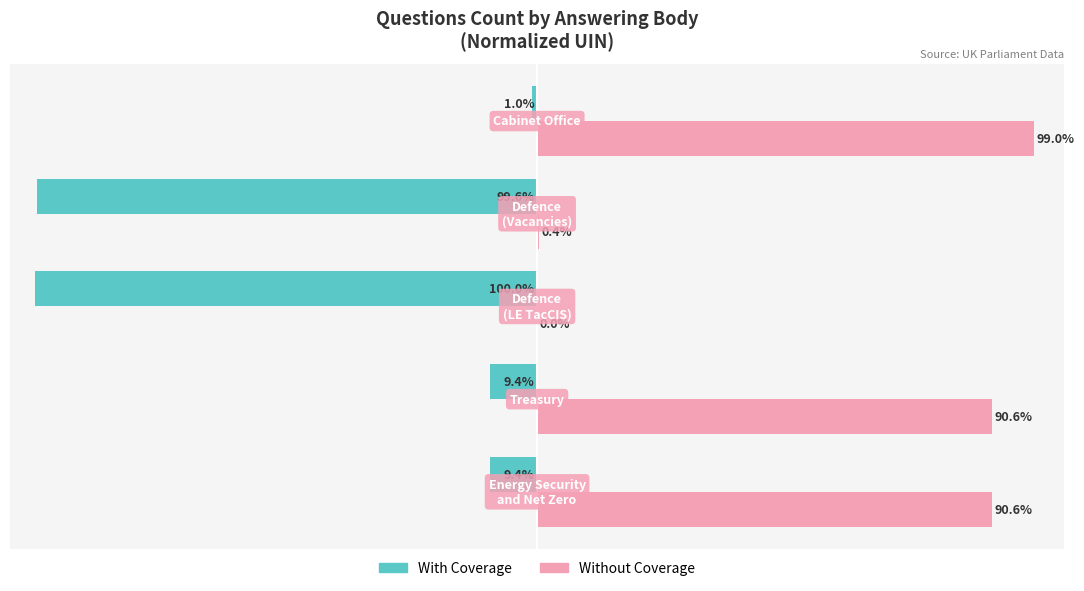

Which series has the largest total across all categories?

Without Coverage